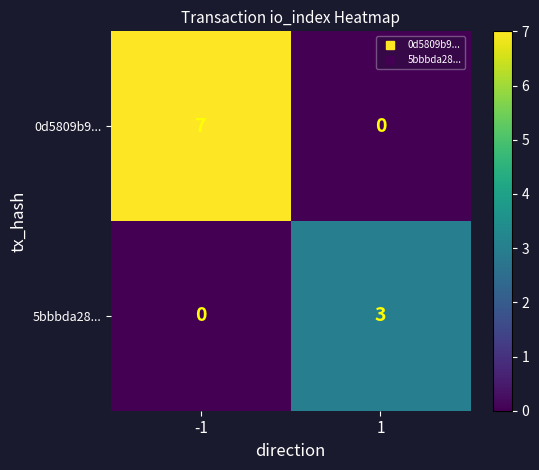

What is the average value of the 0d5809b9... series?

4